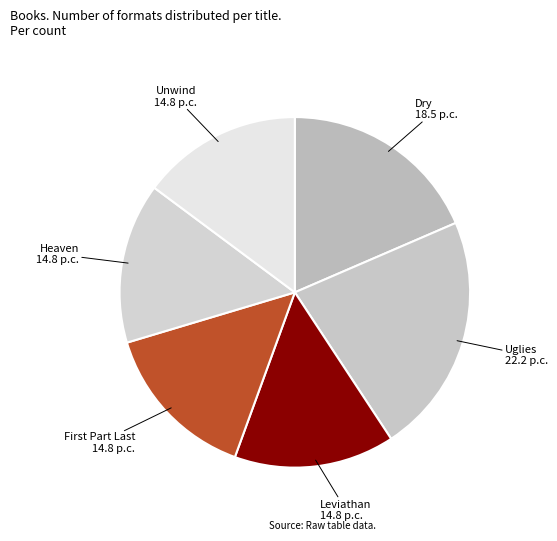

Combined, do Leviathan and Heaven account for over 50%?

No